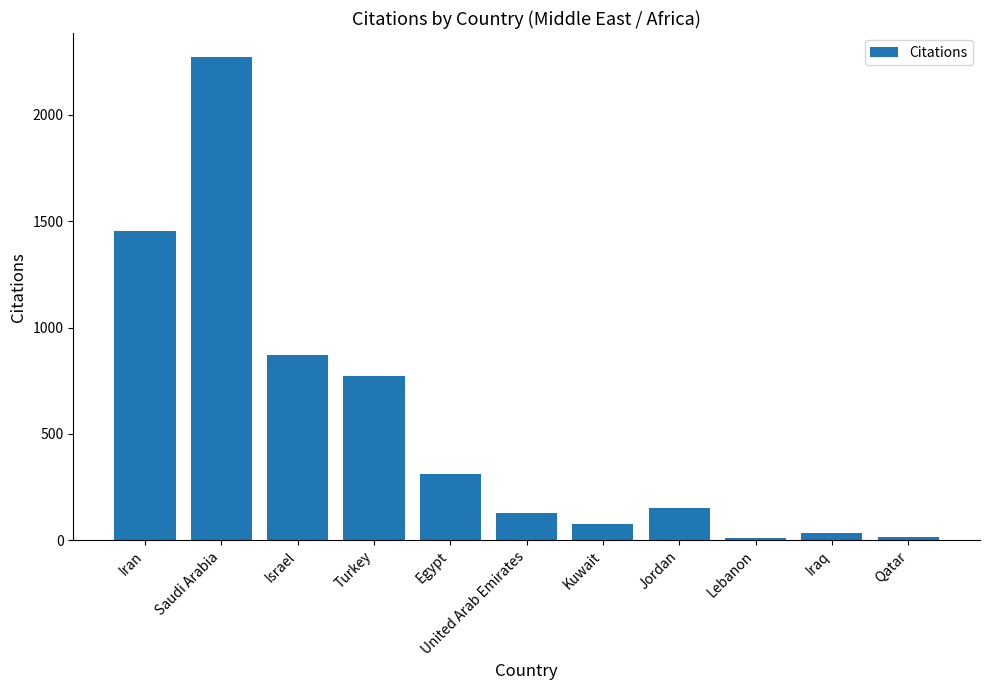

What is the minimum value shown in the chart?

12